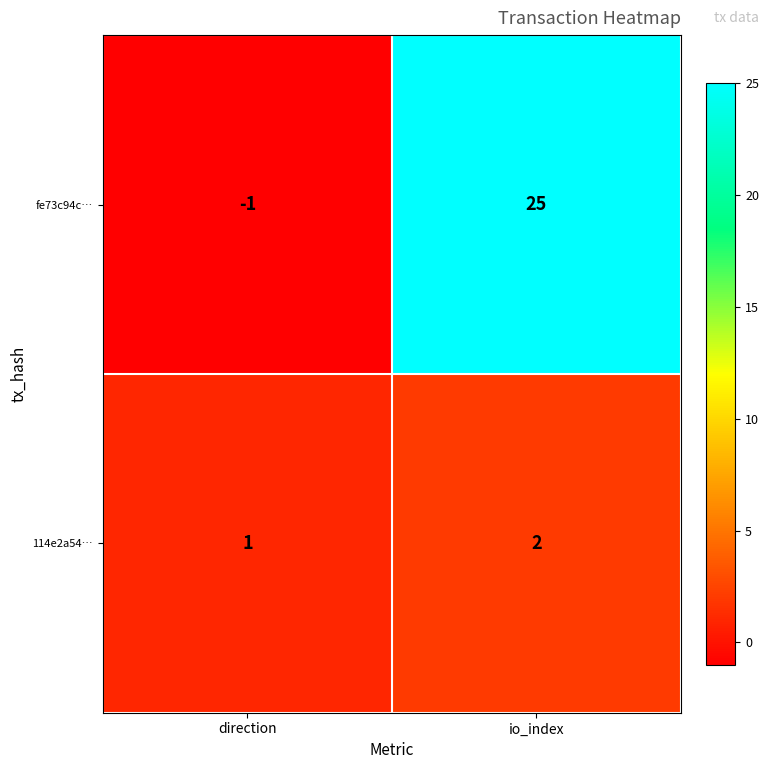

What is the greatest value displayed?

25